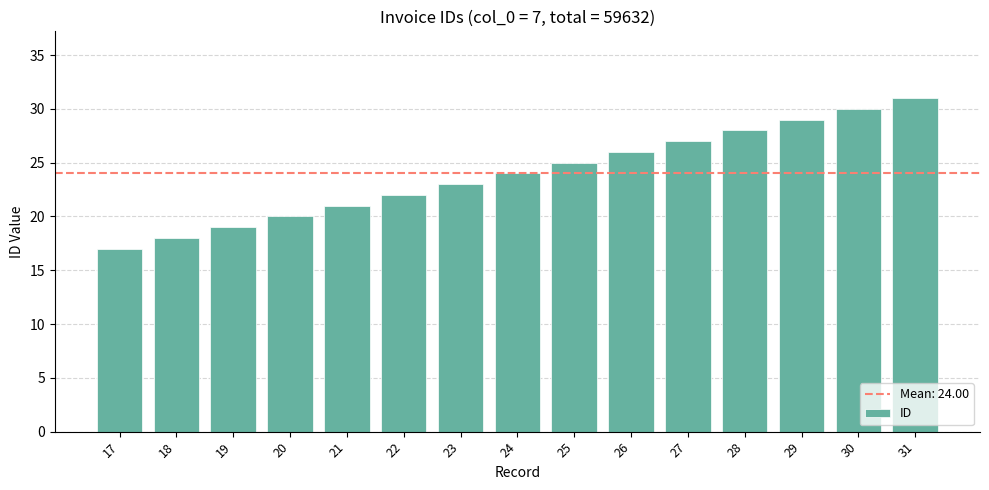

How many data points are less than 24?

7